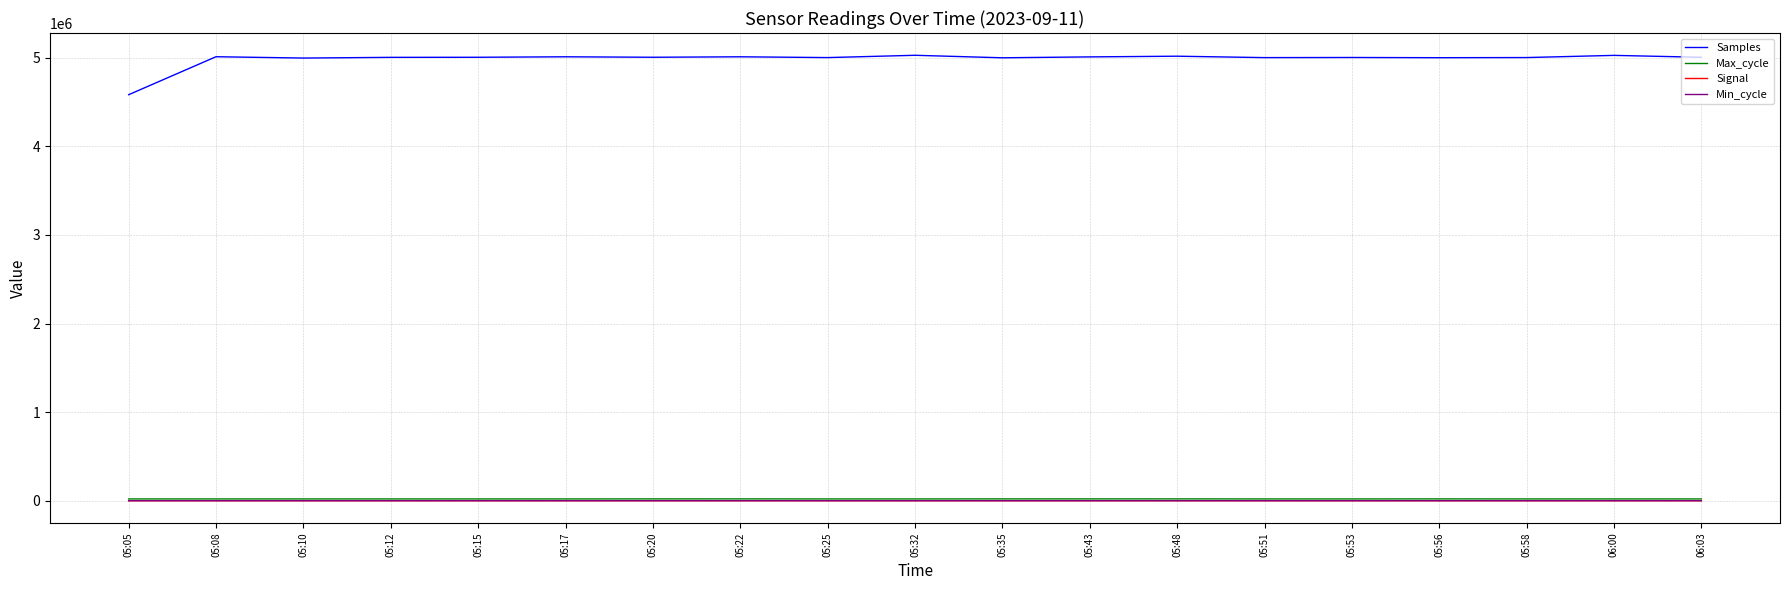

What is the difference between the maximum and second lowest values in the Max_cycle series?

541